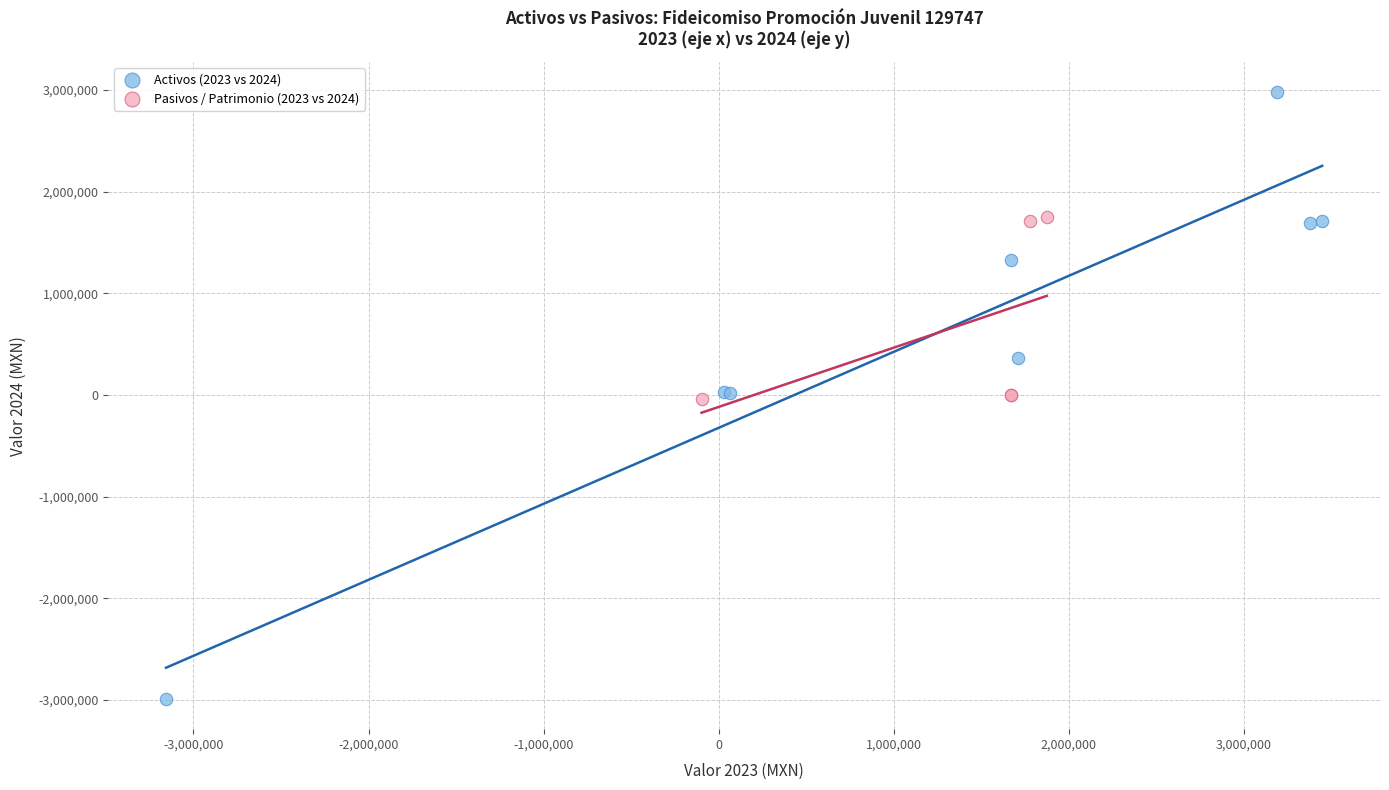

Which series contains the highest Y value?

Activos (2023 vs 2024)